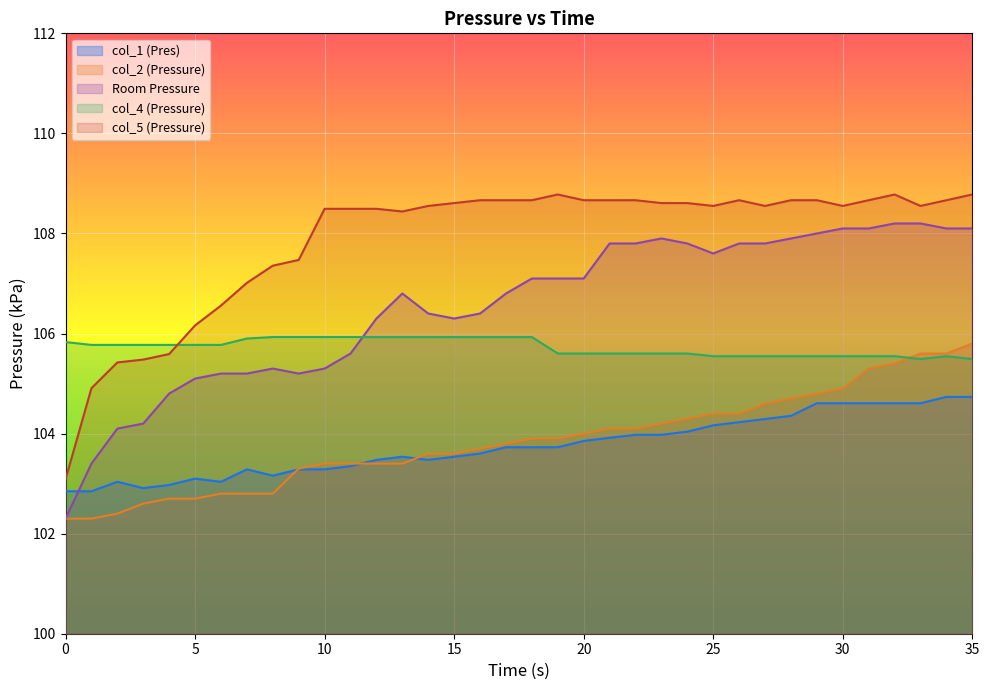

How many lines are shown in the chart?

5